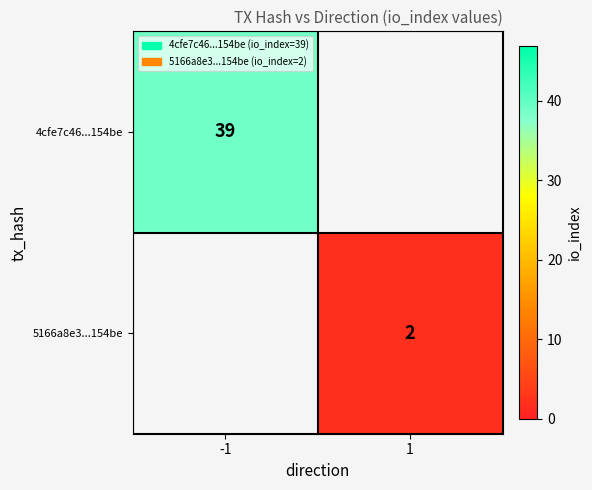

True or false: 5166a8e3...154be has a value of 2 at 1.

True